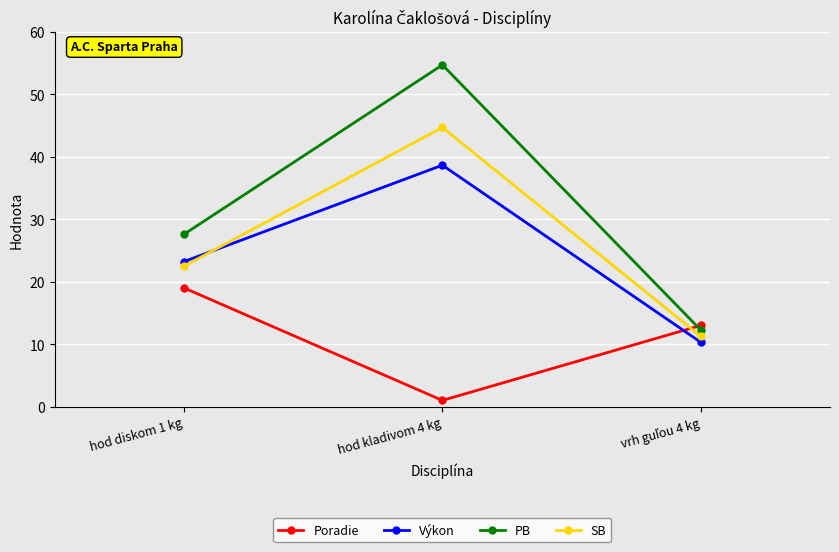

How many lines are shown in the chart?

4